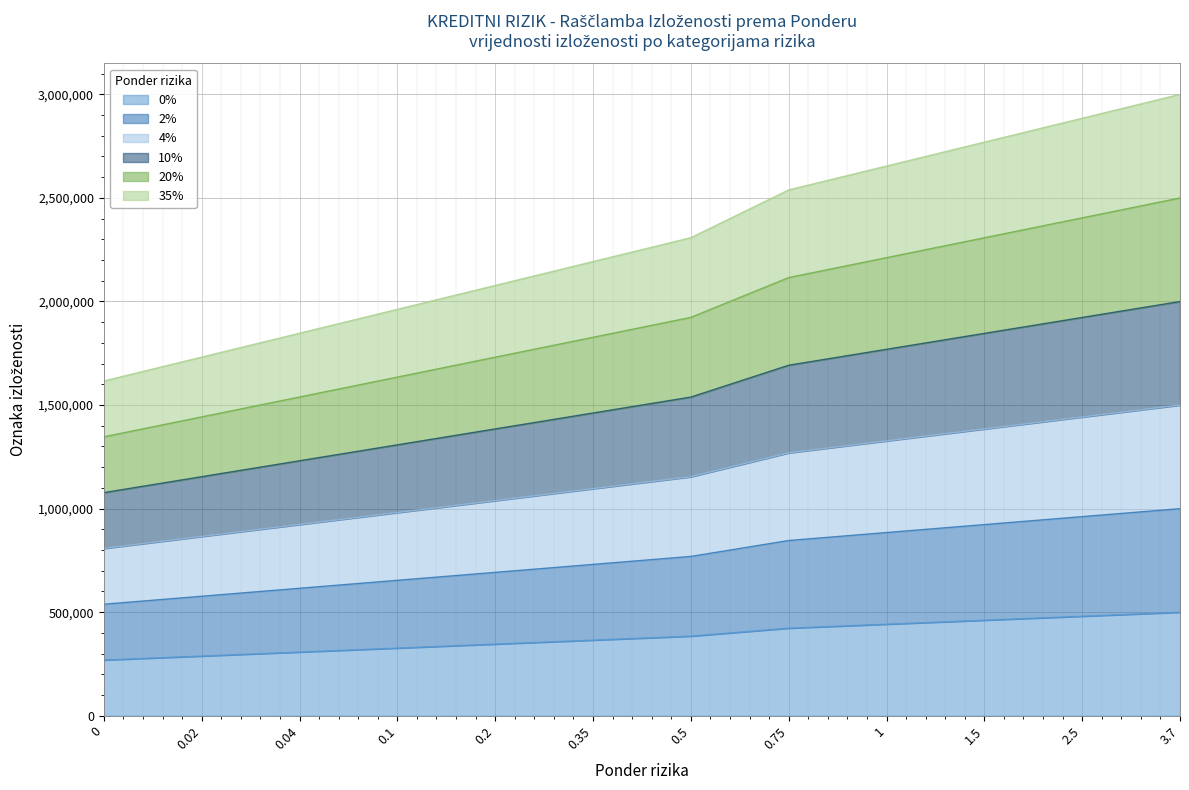

The value of 2% at 1 is 884276.9. True or false?

True